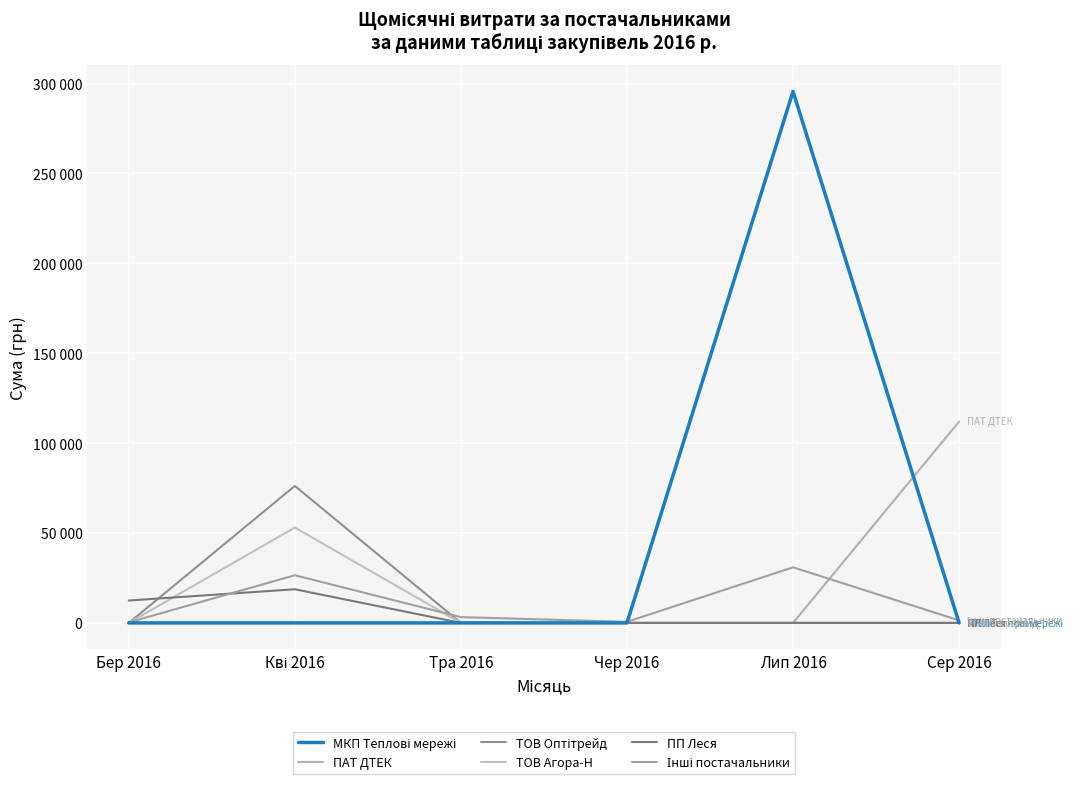

At which category is the sum across all series the highest?

Лип 2016